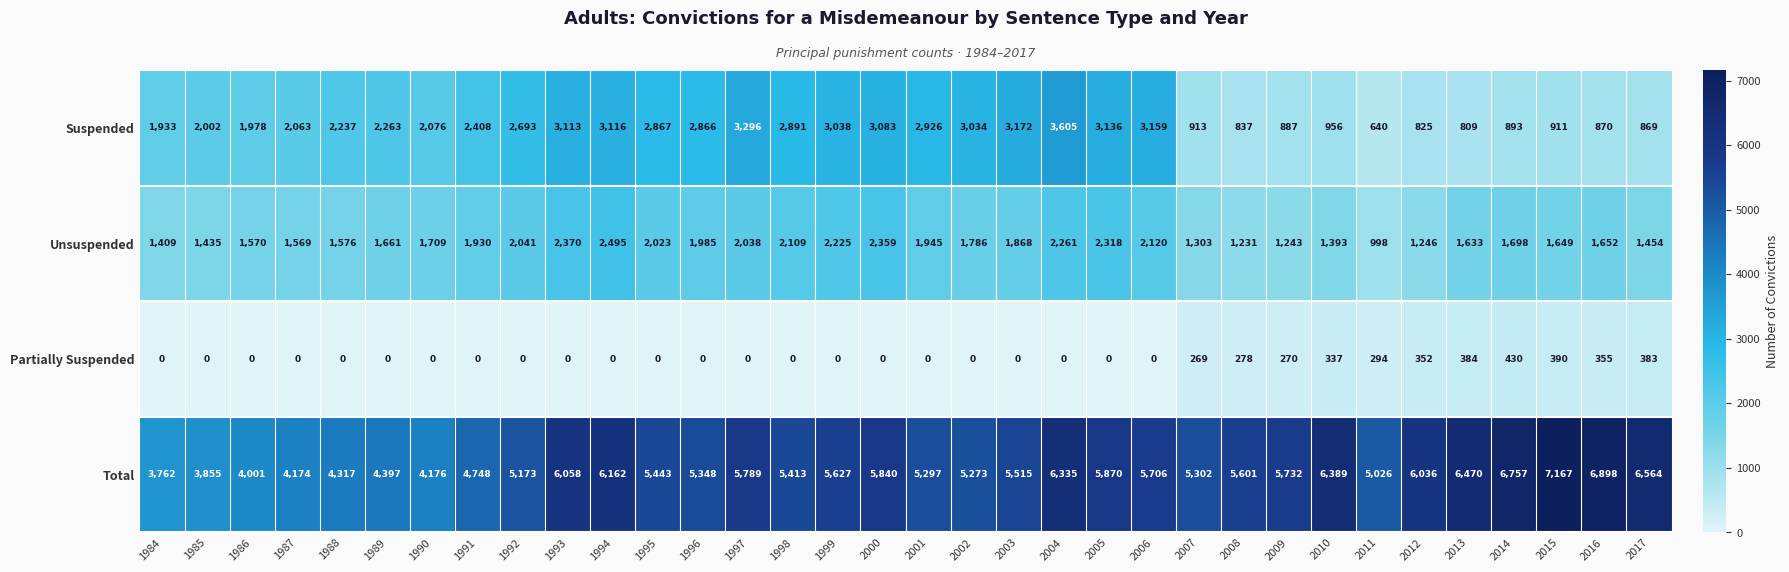

The value of Suspended at 2007 is 913. True or false?

True